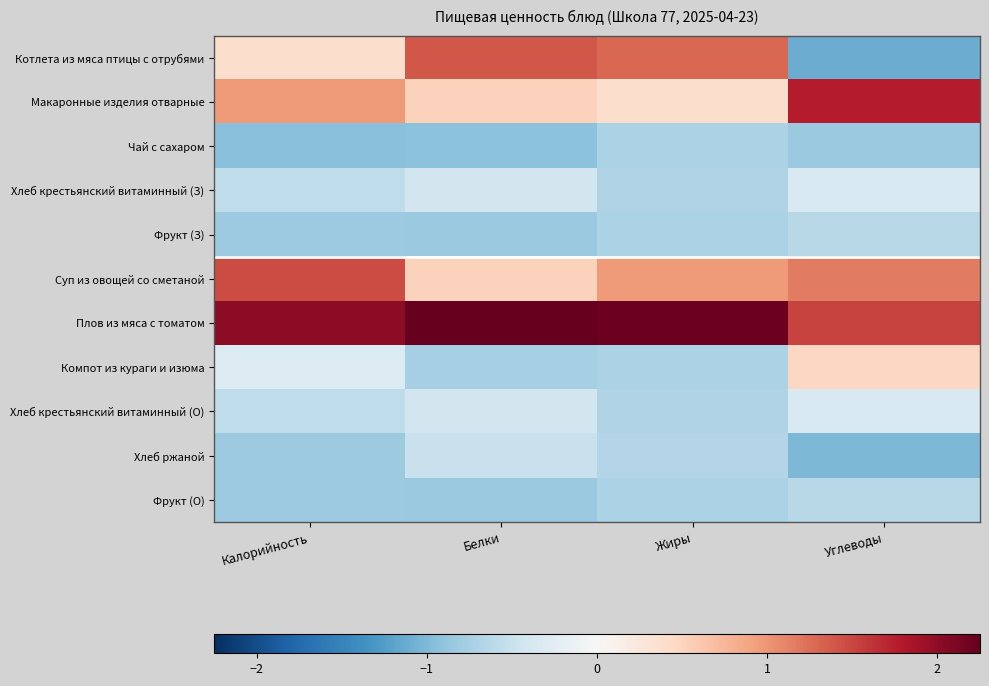

What is the difference between the highest and lowest values at Углеводы?

2.9